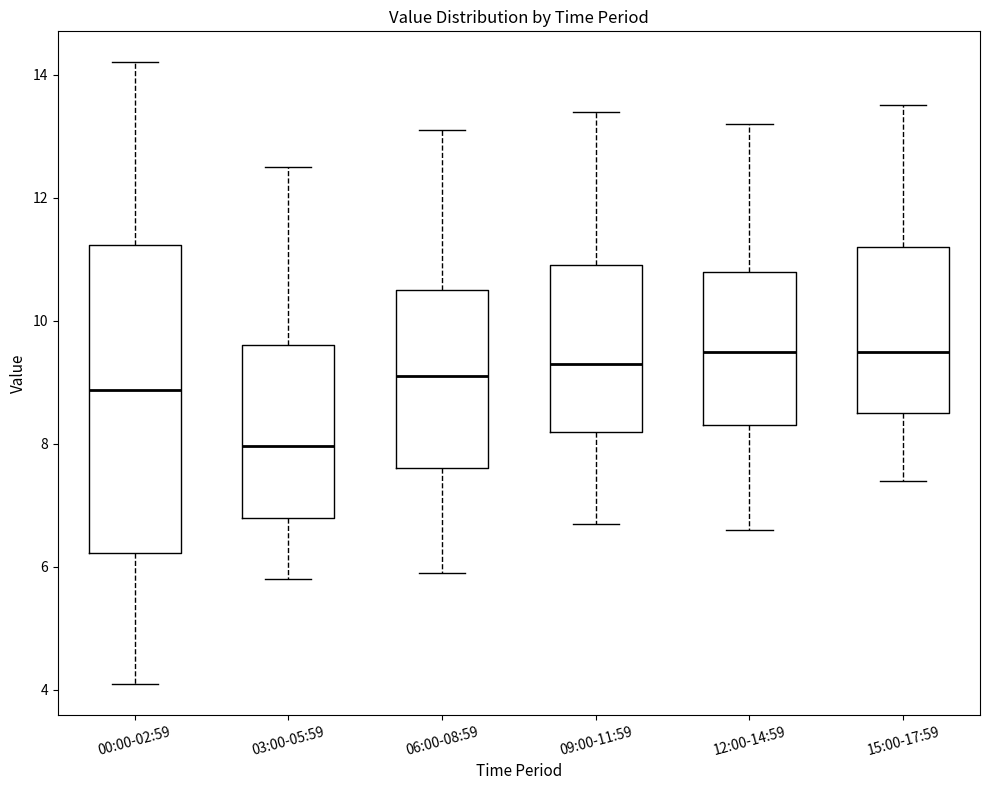

Where is the lower edge of the box for 15:00-17:59 on the y-axis? The values are not printed on the chart, so give them approximately, as read against the axis.

8.6